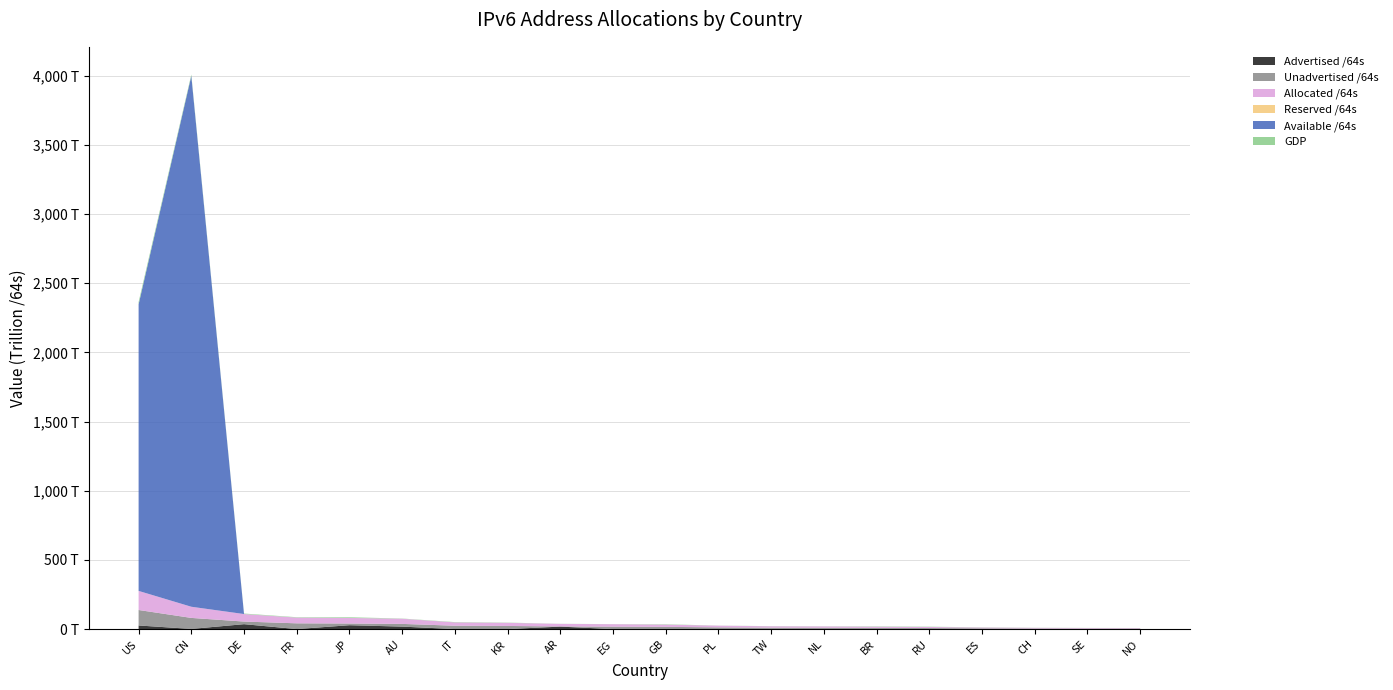

Reading left to right, extract all data points from this chart.

Advertised /64s: US=26032853745664	CN=1144139087872	DE=35416300388352	FR=78383153152	JP=27923210371072	AU=17840793976832	IT=21474902016	KR=111937912832	AR=17725332914176	EG=4295032832	GB=51539738624	PL=22011707392	TW=1083942371328	NL=188978823168	BR=657336172544	RU=4295360512	ES=12884901888	CH=249108168704	SE=47244640256	NO=1142461300736
Unadvertised /64s: US=111895490723840	CN=79541118238720	DE=18880693338112	FR=41453955645440	JP=12316884729857	AU=19512588959744	IT=24163486466048	KR=22419460849665	AR=1052330819584	EG=17626545782784	GB=16033120976896	PL=12356091248640	TW=9026410905600	NL=9405994106880	BR=7984156901376	RU=7554856386560	ES=5613523369984	CH=4161829208064	SE=3779586555904	NO=2461037232128
Allocated /64s: US=137928344469504	CN=80685257326592	DE=54296993726464	FR=41532338798592	JP=40240095100929	AU=37353382936576	IT=24184961368064	KR=22531398762497	AR=18777663733760	EG=17630840815616	GB=16084660715520	PL=12378102956032	TW=10110353276928	NL=9594972930048	BR=8641493073920	RU=7559151747072	ES=5626408271872	CH=4410937376768	SE=3826831196160	NO=3603498532864
Reserved /64s: US=0	CN=0	DE=0	FR=0	JP=0	AU=0	IT=0	KR=0	AR=0	EG=0	GB=0	PL=0	TW=0	NL=0	BR=0	RU=0	ES=0	CH=0	SE=0	NO=0
Available /64s: US=2071147461804032	CN=3837198281408507	DE=0	FR=0	JP=0	AU=0	IT=0	KR=0	AR=0	EG=0	GB=0	PL=0	TW=0	NL=0	BR=0	RU=0	ES=0	CH=0	SE=0	NO=0
GDP: US=16799958130868	CN=9240050977908	DE=3634809924806	FR=2734895144250	JP=4901496633792	AU=1560576526874	IT=2071252227458	KR=1646475714400	AR=611739445200	EG=552769879200	GB=2521358002062	PL=517532000080	TW=926695004400	NL=800158833341	BR=2245482339408	RU=2096688697192	ES=1358216187216	CH=650374149171	SE=558940648815	NO=512577533559